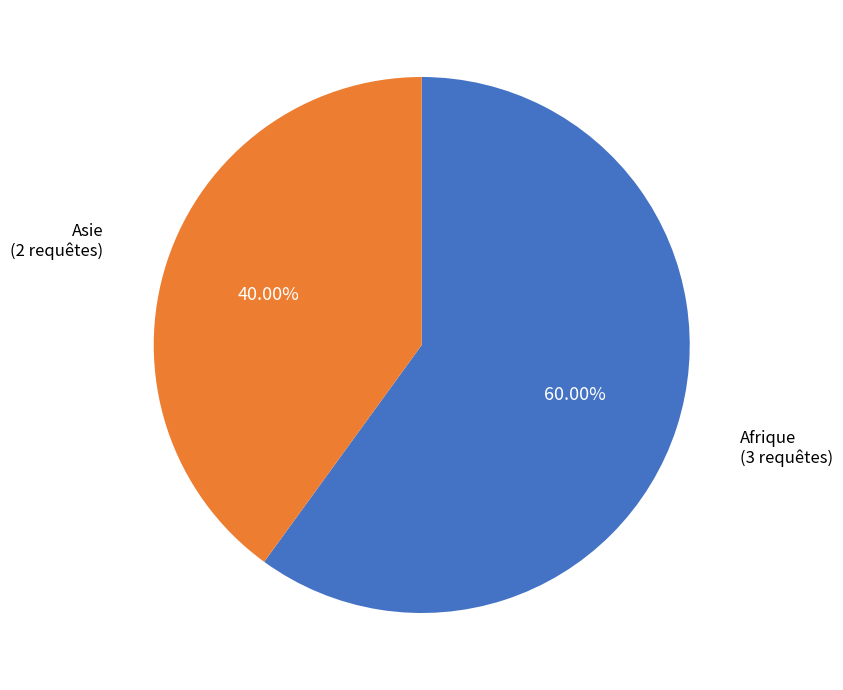

True or false: Afrique accounts for 60% of the total.

True